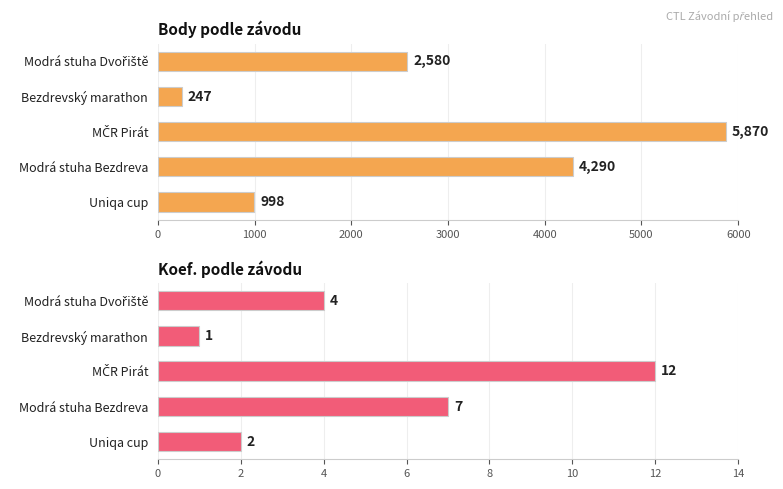

Rank the series by their maximum value, from lowest to highest.

Koef., Body